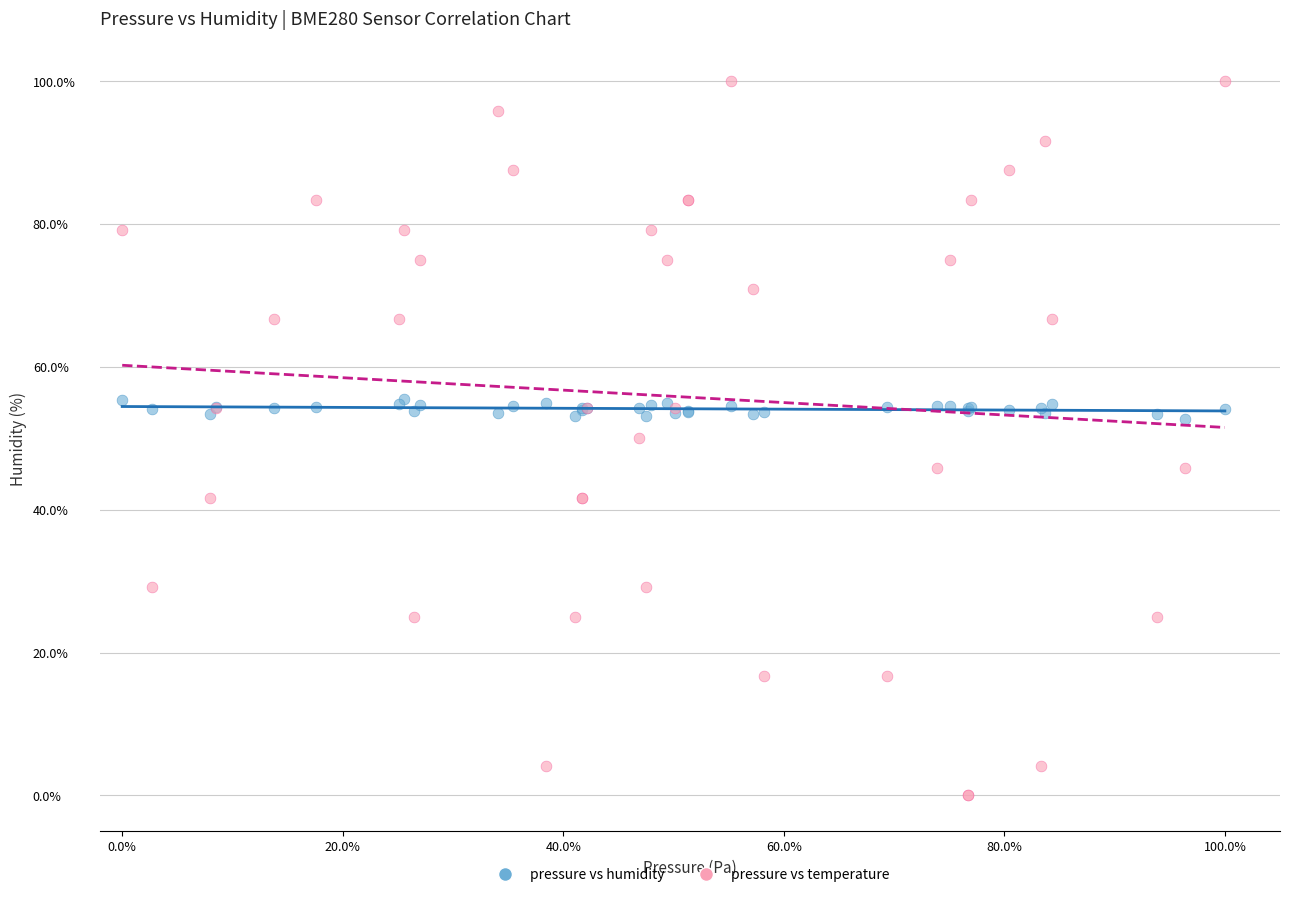

What are all the series names shown in the legend?

pressure vs humidity, pressure vs temperature